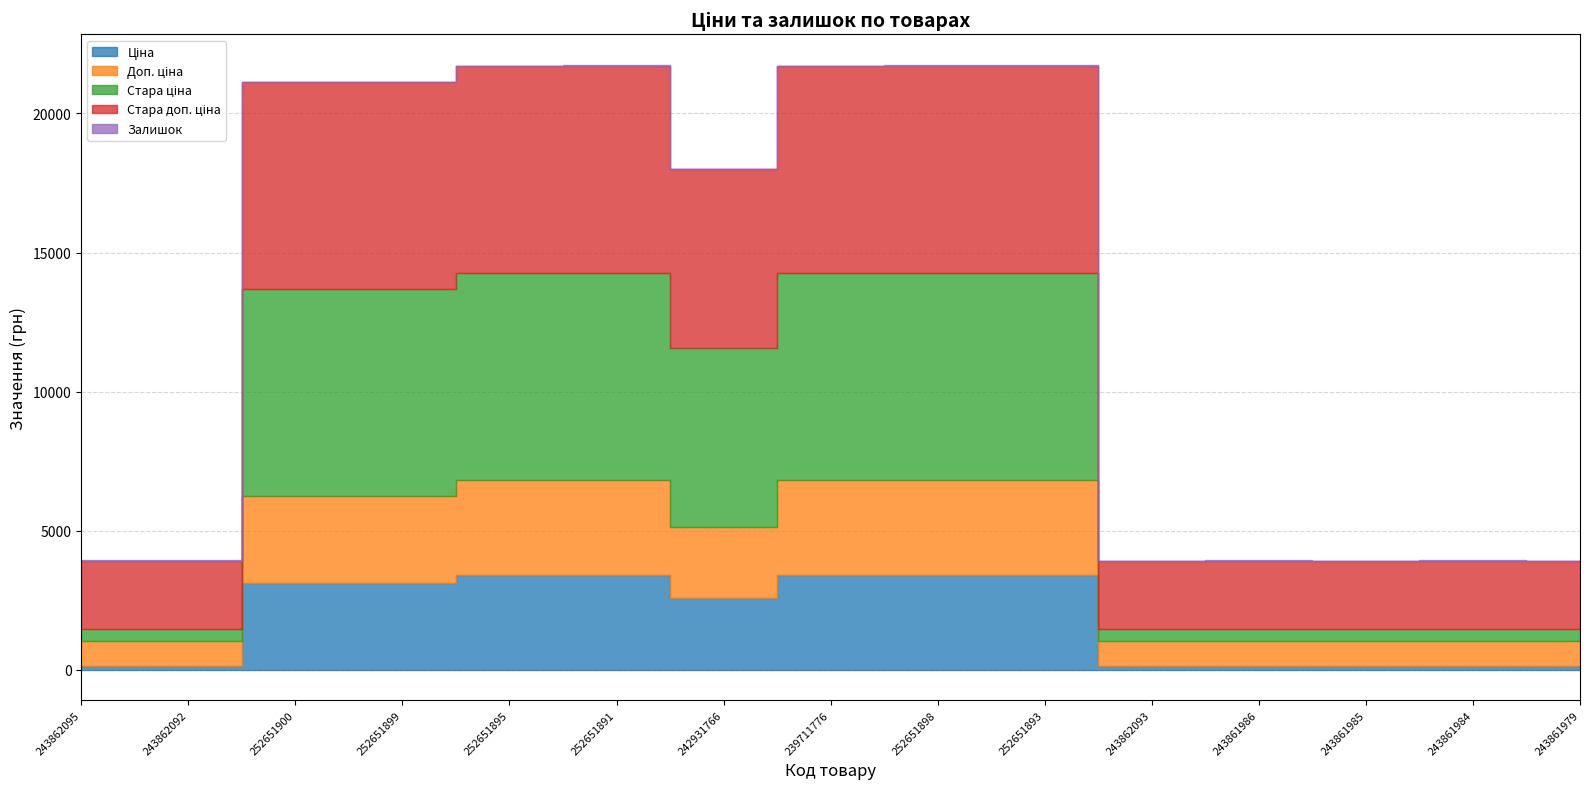

At which label does Доп. ціна reach its peak?

252651895